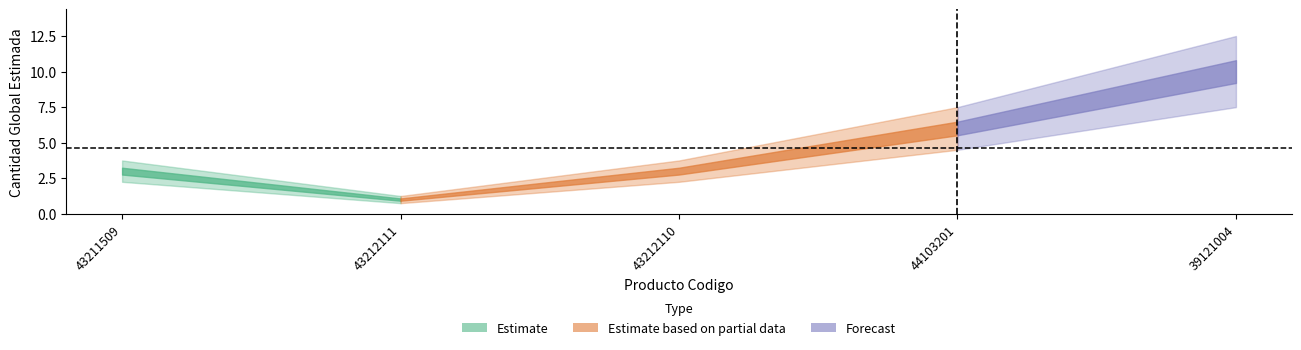

How many values are between 3 and 6?

3